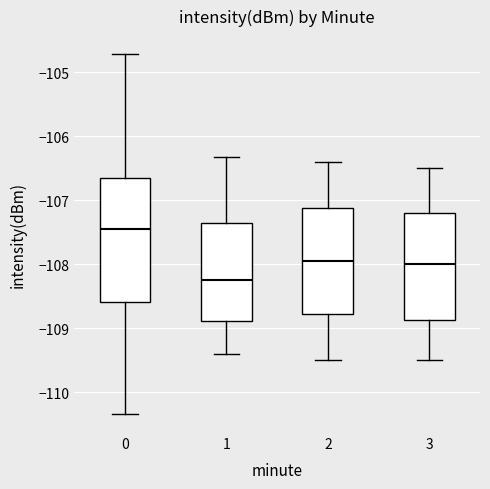

Where does the median line of the box at x = 3 sit on the y-axis? The values are not printed on the chart, so give them approximately, as read against the axis.

-108.0